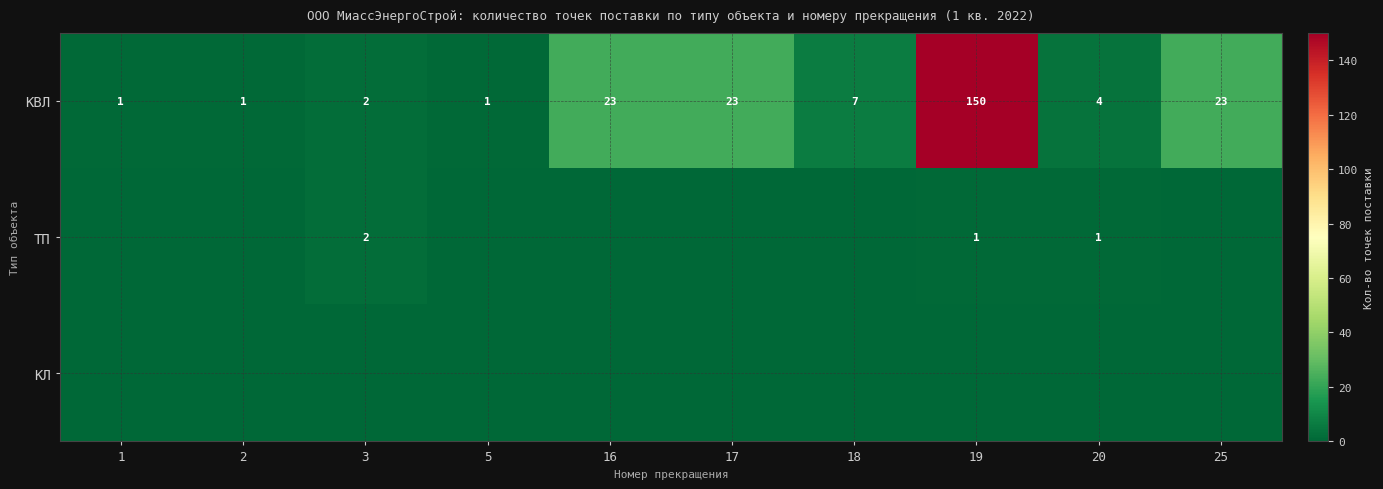

The КВЛ series shows 41 at 17. True or false?

False